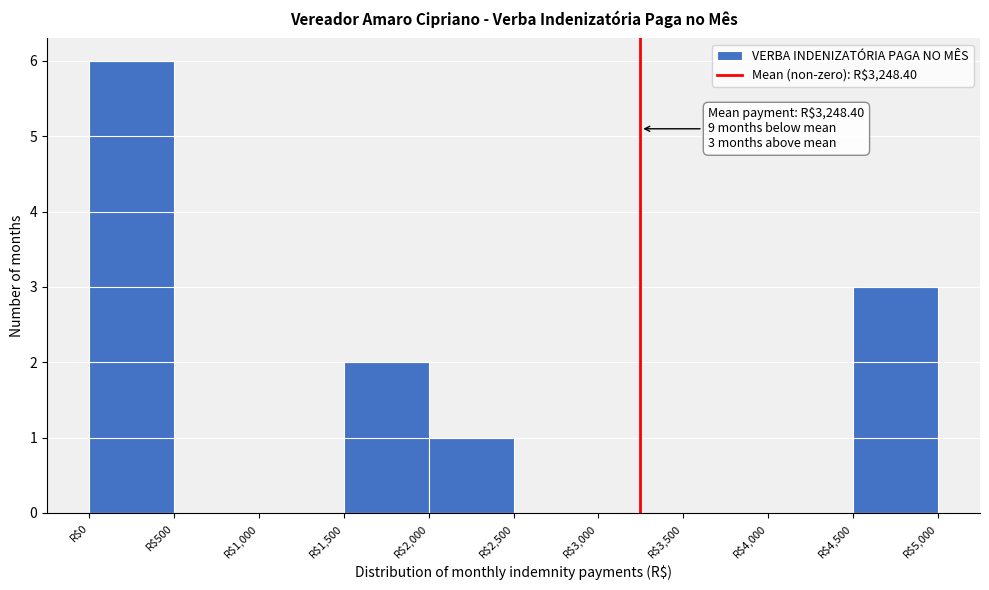

Over which range of the x-axis is the bar tallest?

0 to 500